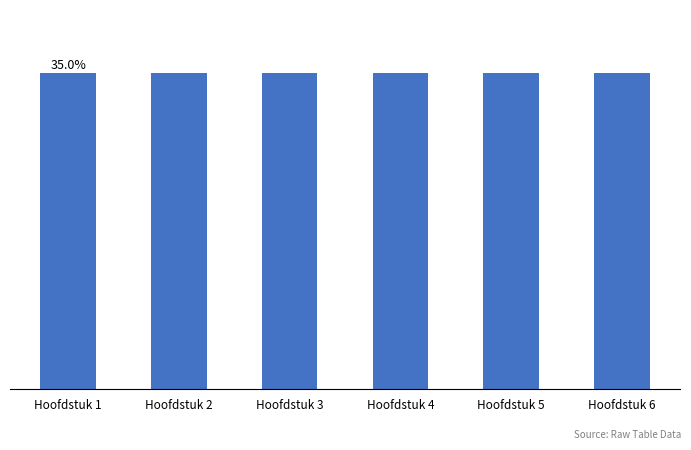

Are the bars horizontal?

No